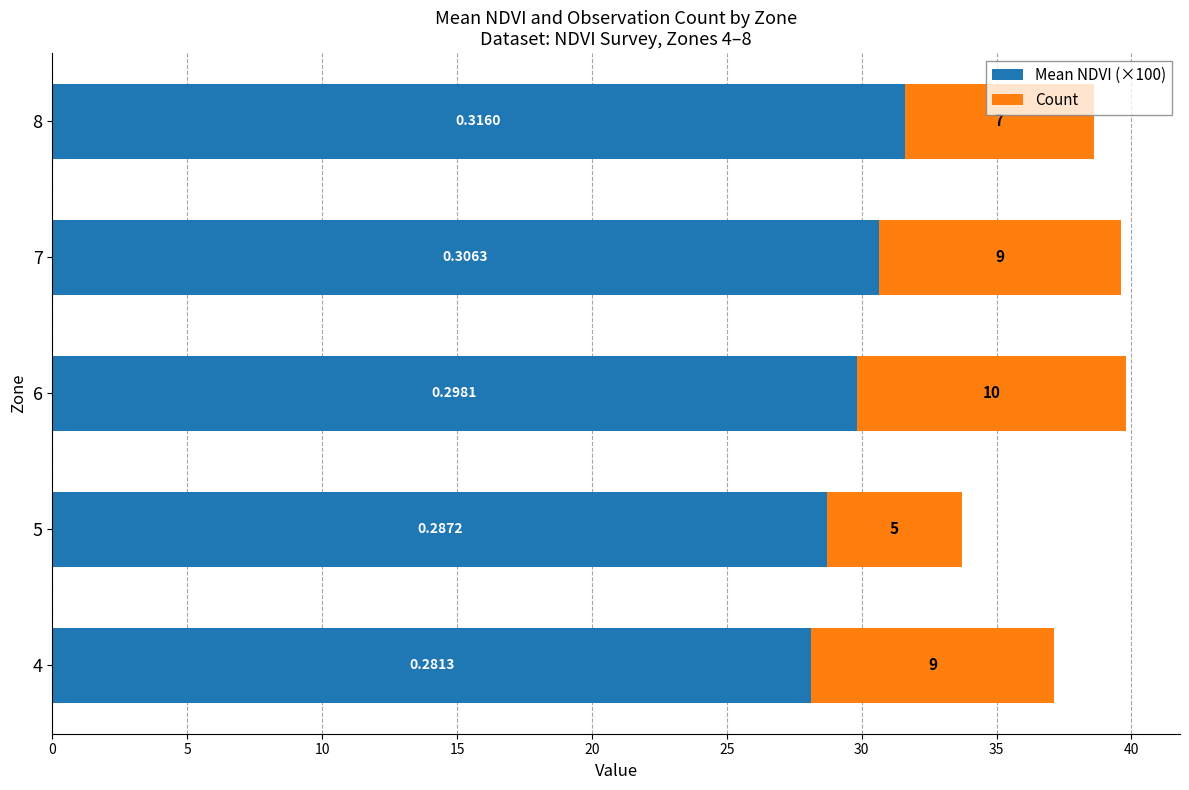

How many values in the Mean NDVI (×100) series are below 29?

2